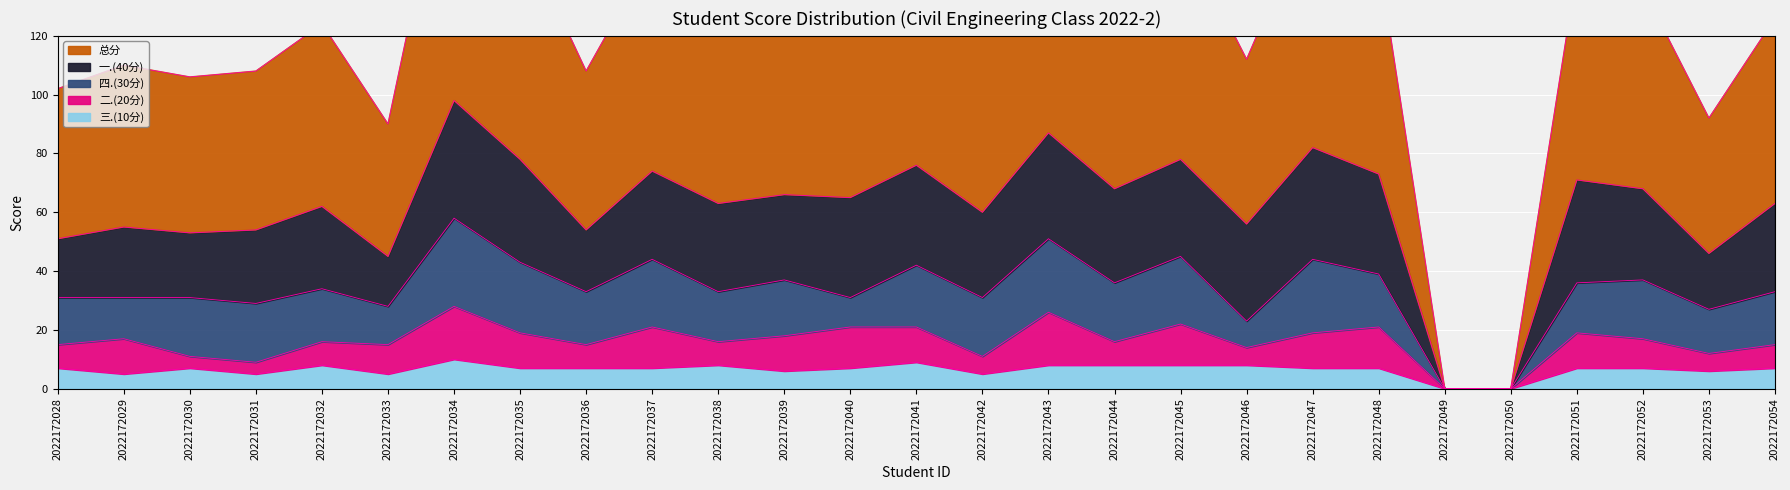

How many lines are shown in the chart?

5